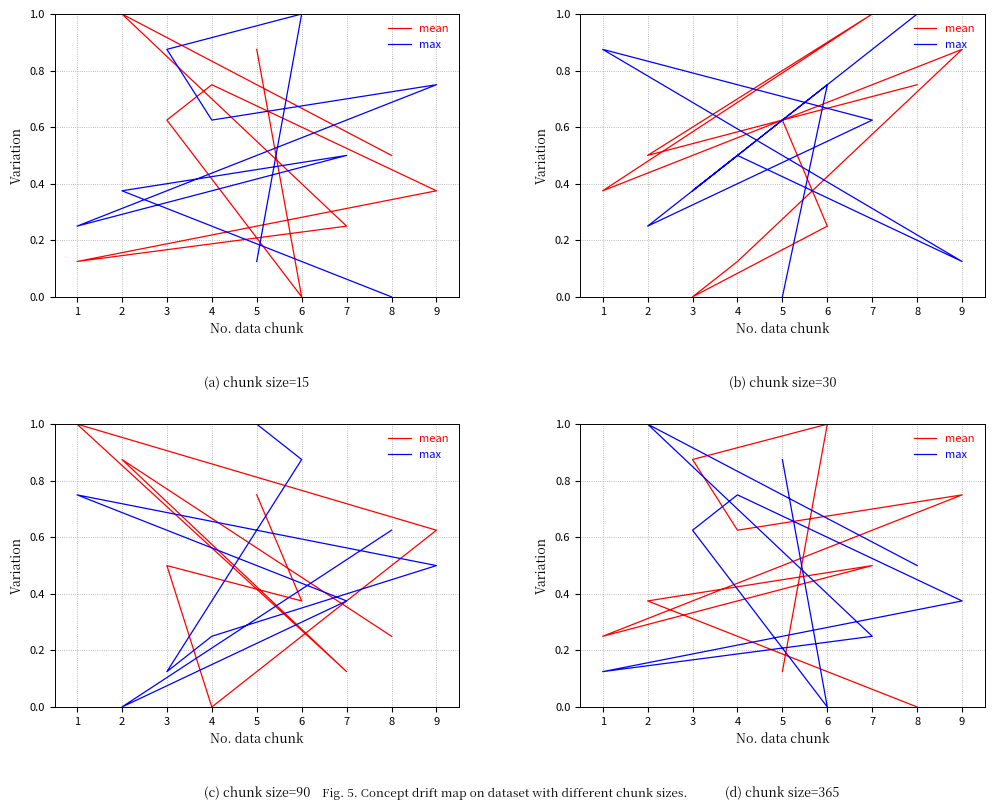

What is the value of the mean point at the 6th from the left?

0.6